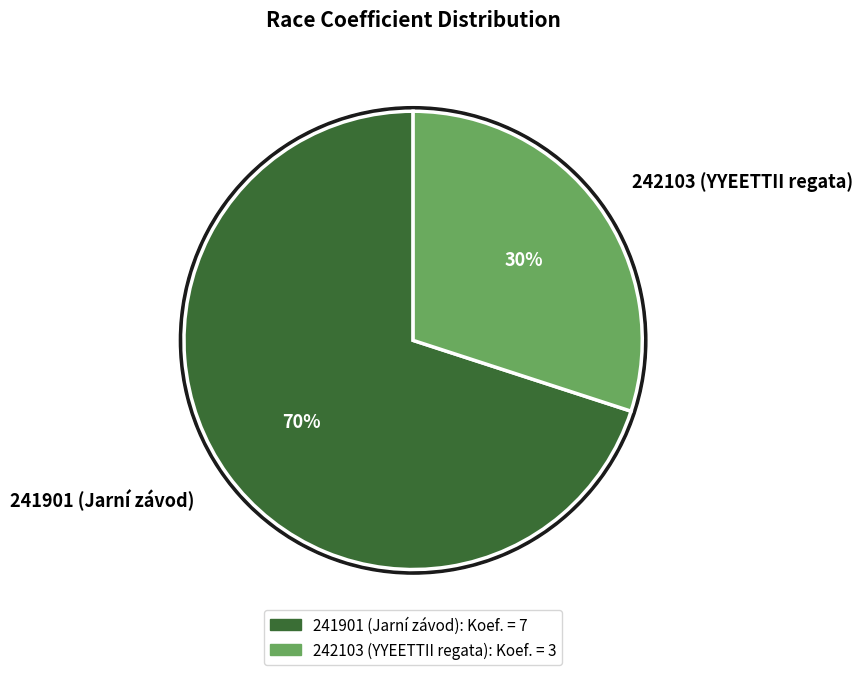

Which category accounts for the majority?

241901 (Jarní závod)